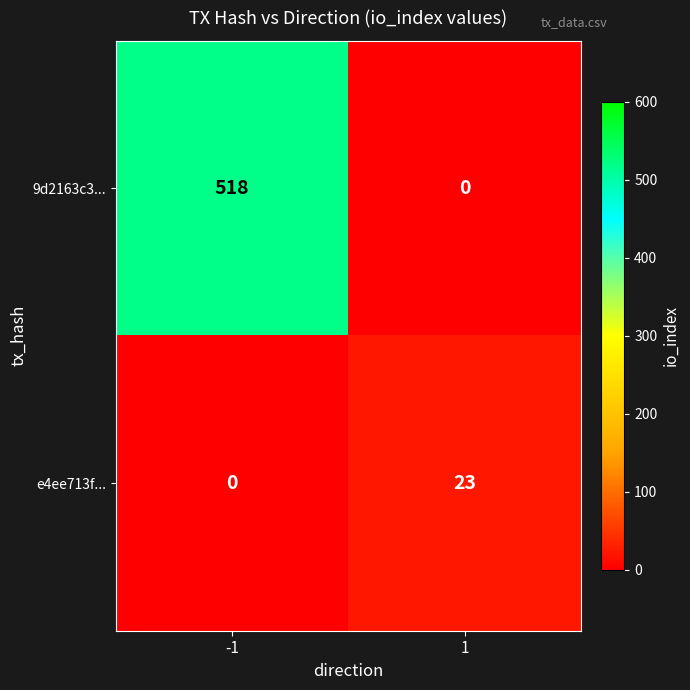

Which series has the largest total across all categories?

9d2163c3...